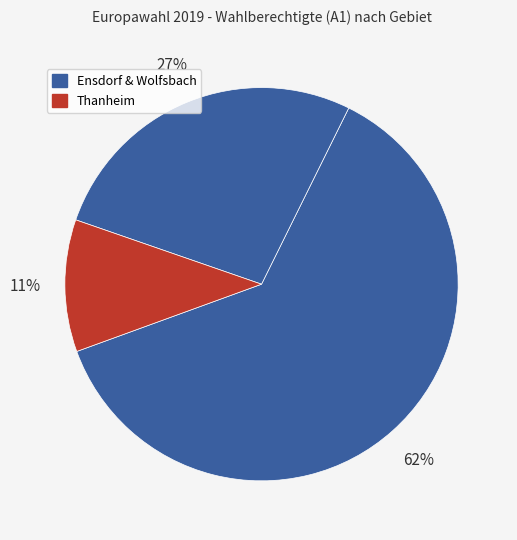

How many slices are in this pie chart?

3